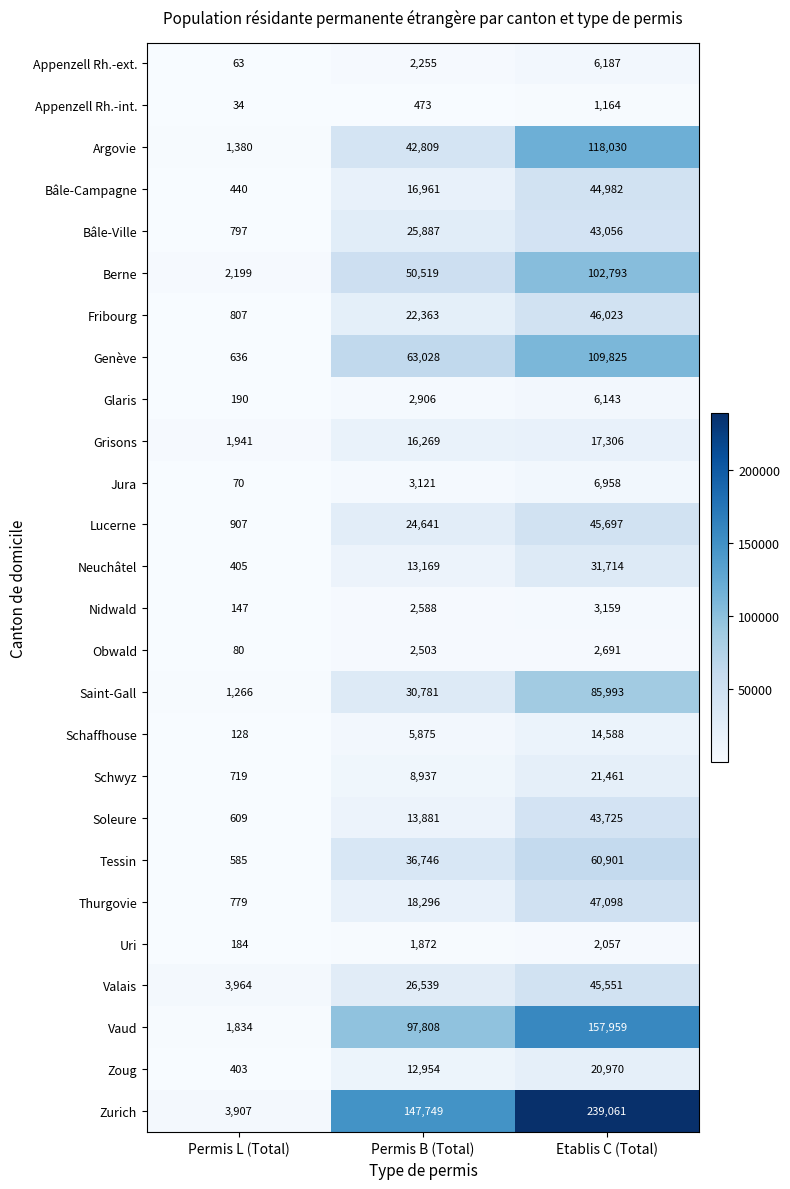

Which series has the widest spread of values?

Zurich